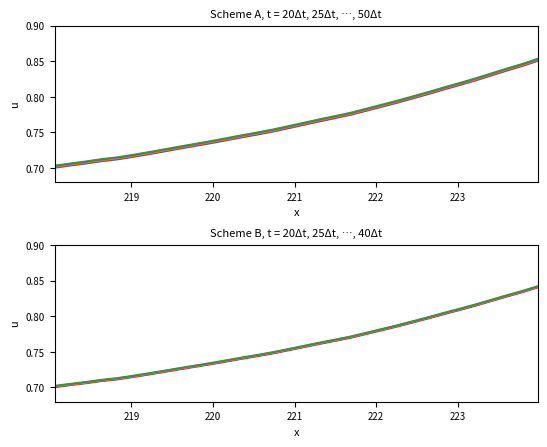

What is the minimum value shown in the chart?

0.7